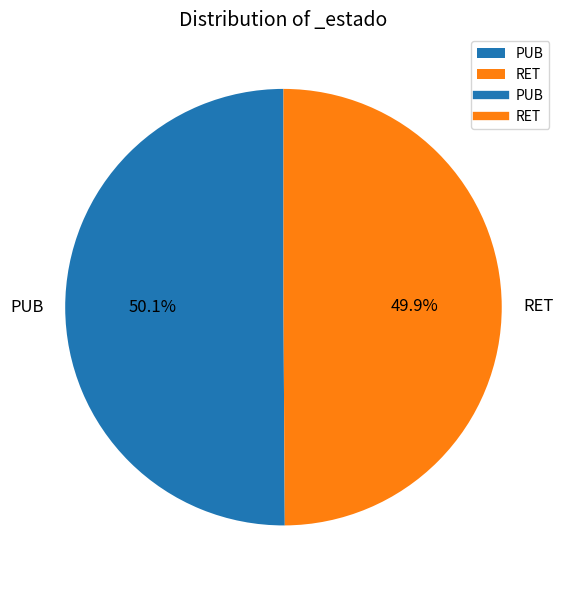

What is the total percentage of RET and PUB?

100.0%